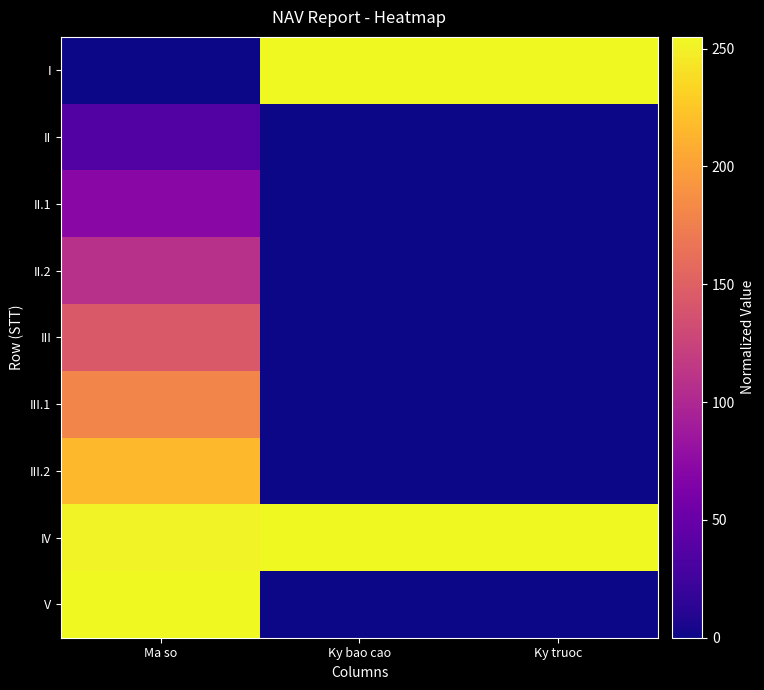

Reading left to right, list all the values displayed in this chart.

I: Ma so=0.0	Ky bao cao=254.1	Ky truoc=254.2
II: Ma so=35.9	Ky bao cao=0.9	Ky truoc=0.9
II.1: Ma so=71.8	Ky bao cao=0.9	Ky truoc=0.9
II.2: Ma so=107.7	Ky bao cao=0.0	Ky truoc=0.0
III: Ma so=143.7	Ky bao cao=0.0	Ky truoc=0.0
III.1: Ma so=179.6	Ky bao cao=0.0	Ky truoc=0.0
III.2: Ma so=215.5	Ky bao cao=0.0	Ky truoc=0.0
IV: Ma so=251.4	Ky bao cao=255.0	Ky truoc=255.0
V: Ma so=255.0	Ky bao cao=0.0	Ky truoc=0.0